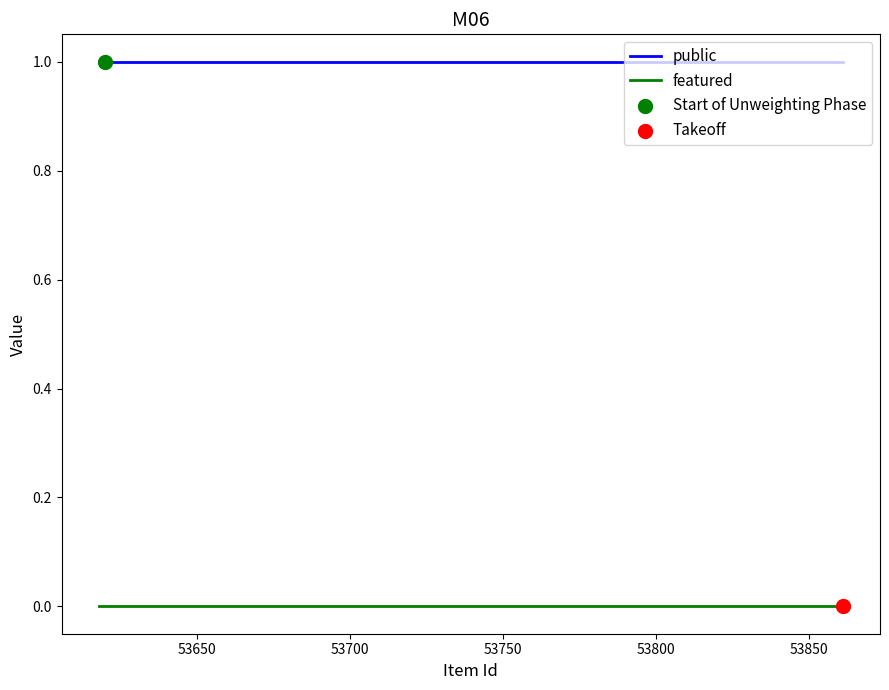

List the series in order of their peak value, highest first.

public, featured